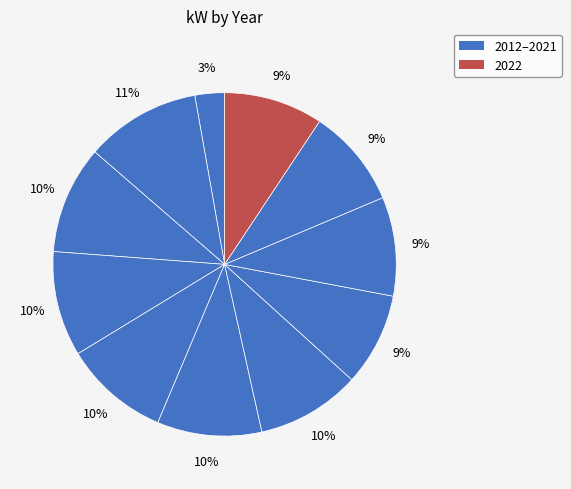

How many segments does this pie chart have?

11